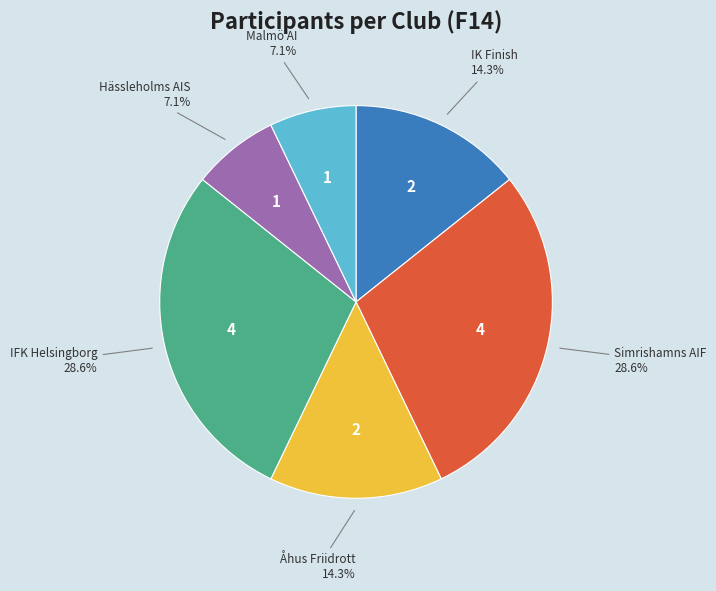

What is the ratio of the value at IFK Helsingborg to the value at Simrishamns AIF?

1.0